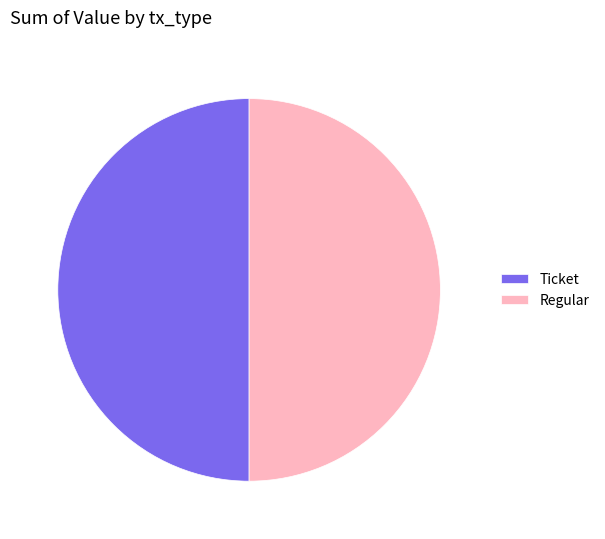

Combined, do Ticket and Regular account for over 50%?

Yes